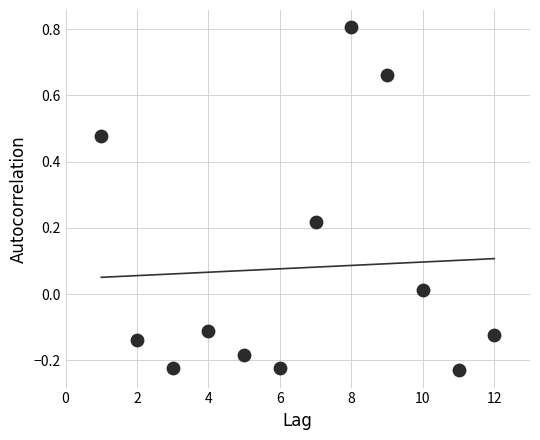

What is the range of X values (max minus min)?

11.0